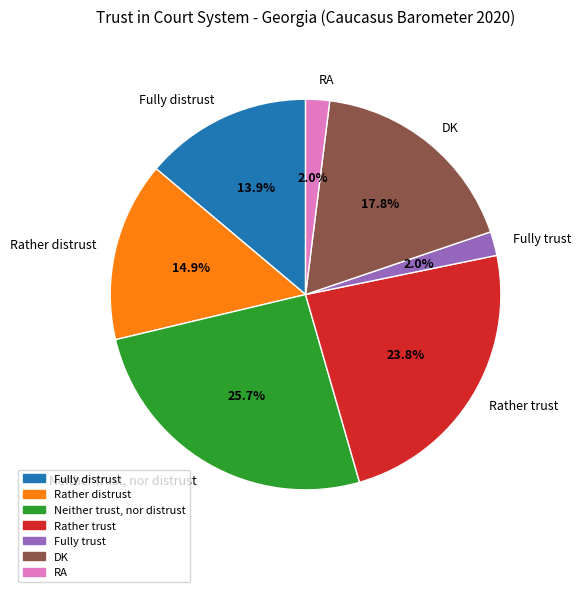

To the nearest percent, what percentage of the pie is DK?

18%